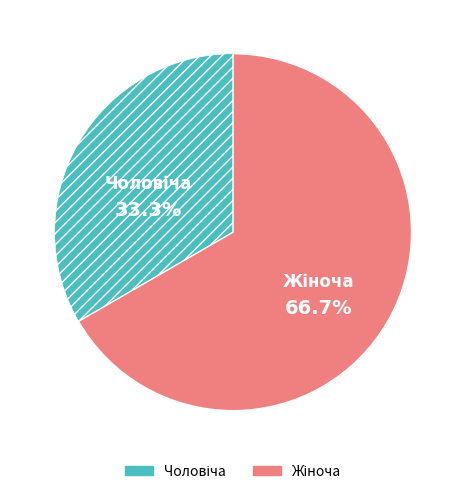

Does any single category account for the majority?

Yes